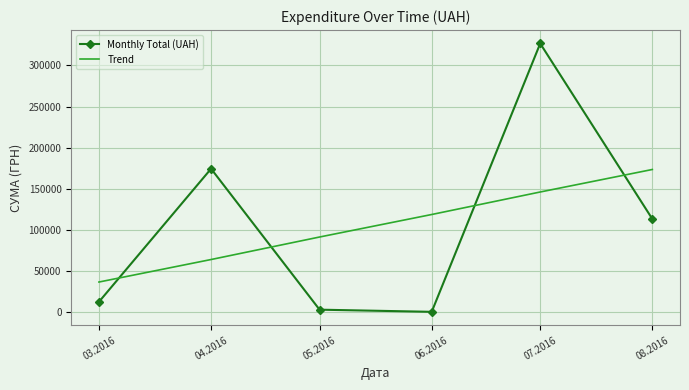

What position from the right is 05.2016?

4